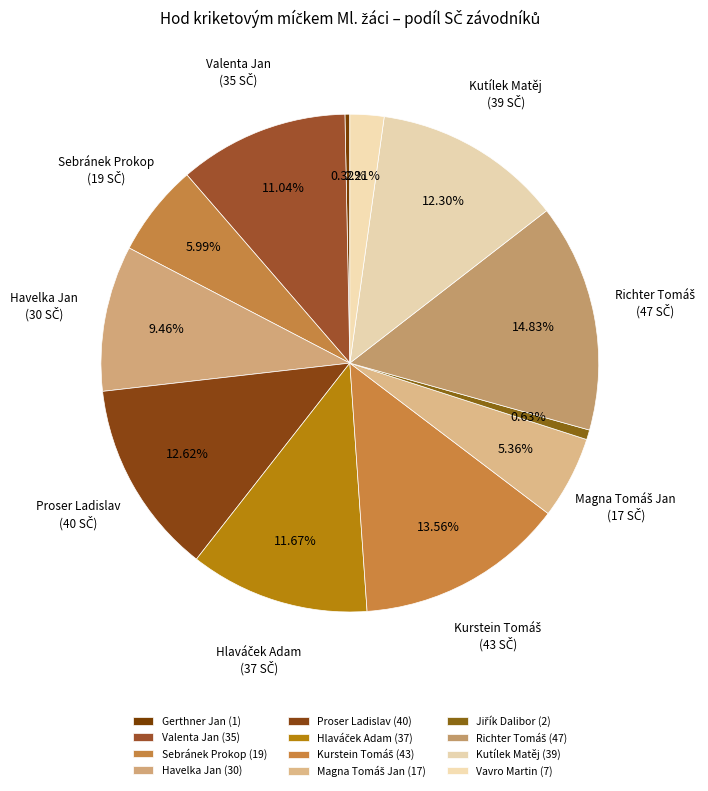

How many slices are in this pie chart?

12